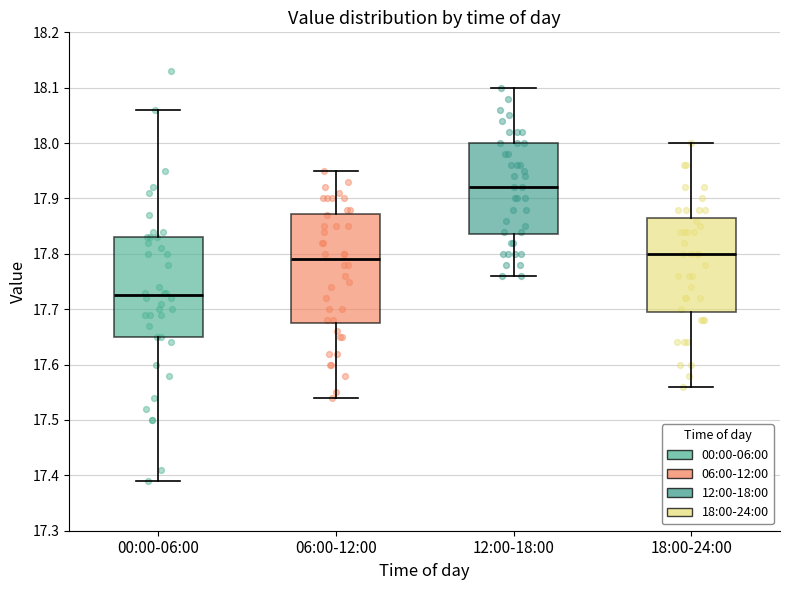

Which box's median line is the lowest?

00:00-06:00